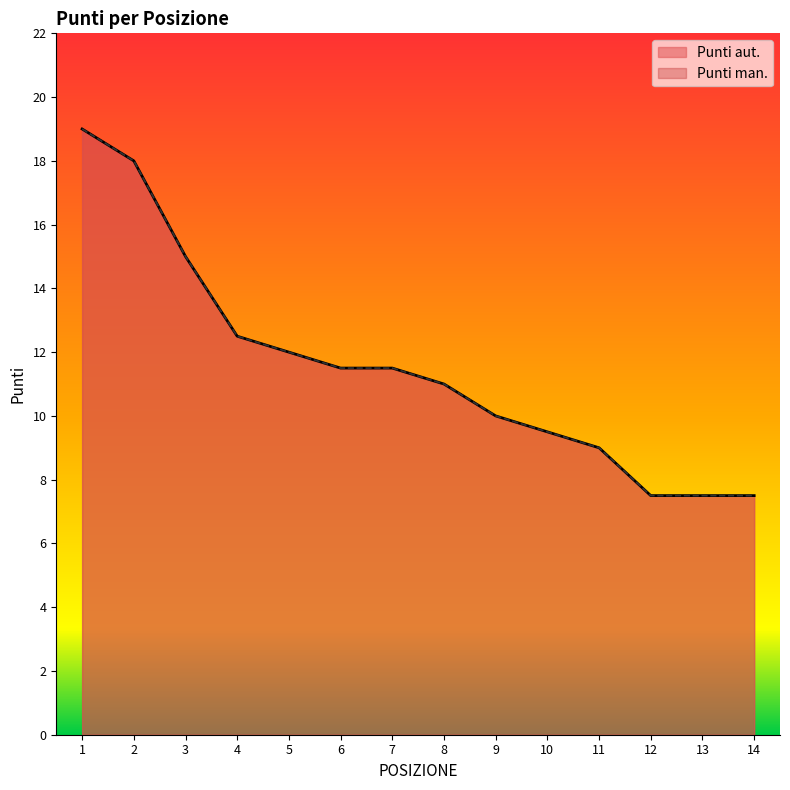

Rank the series at 9 from highest to lowest value.

Punti aut., Punti man.